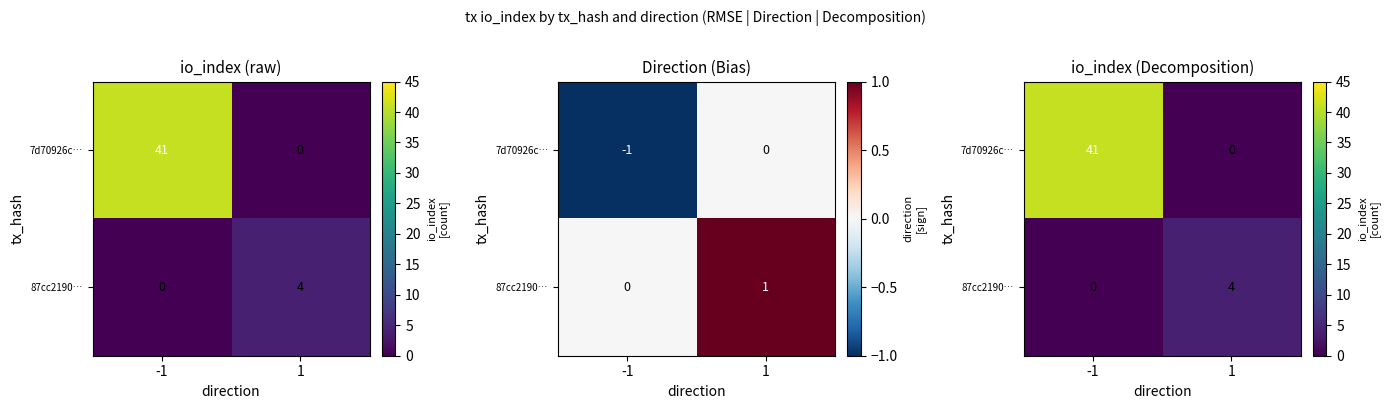

What is the difference between the 87cc2190… values at -1 and 1?

4